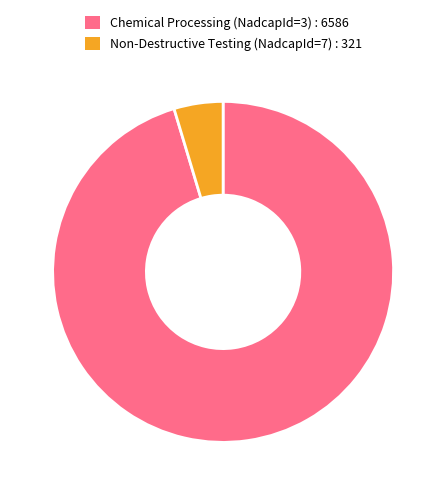

Combined, do Non-Destructive Testing (NadcapId=7) : 321 and Chemical Processing (NadcapId=3) : 6586 account for over 50%?

Yes